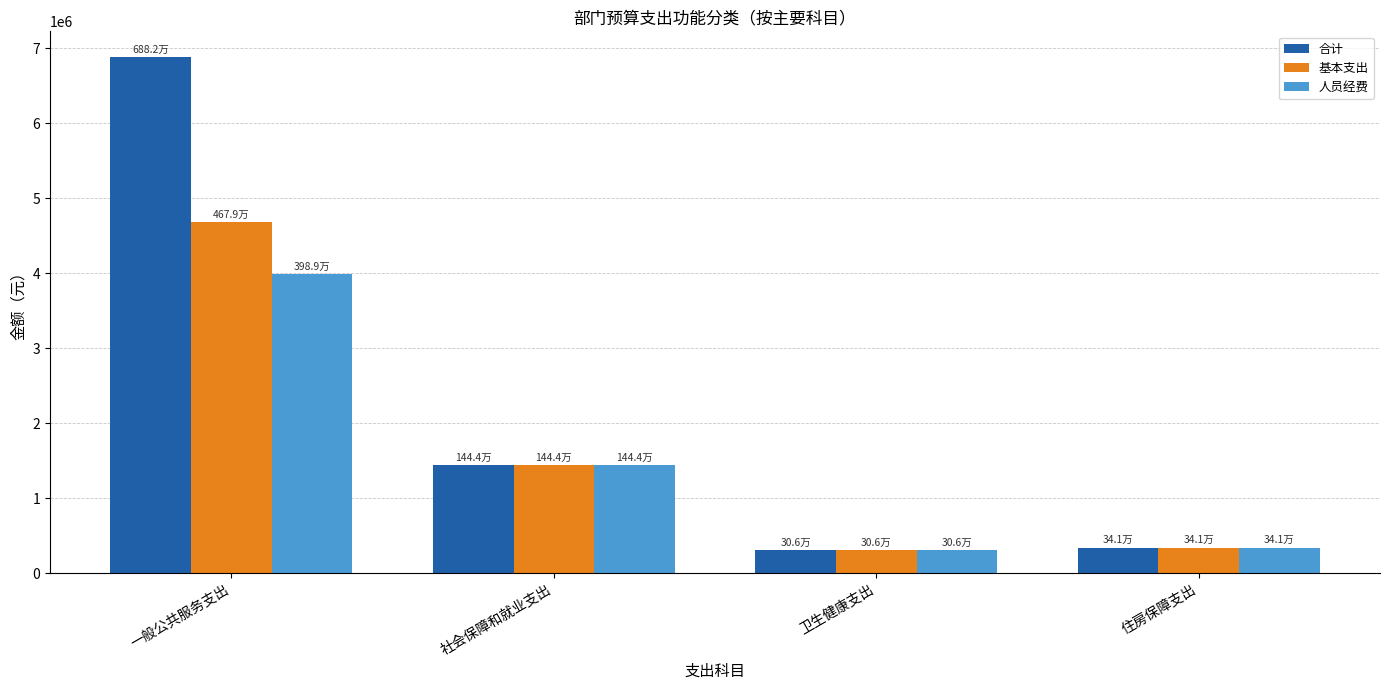

What is the greatest value displayed?

6882371.7